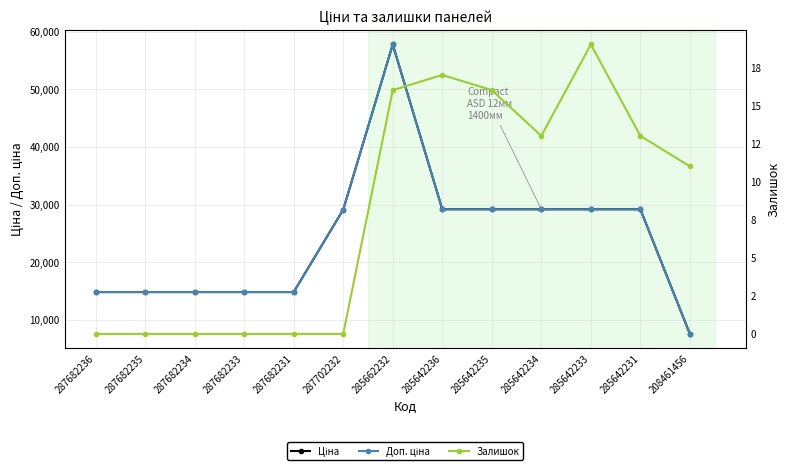

Count the number of categories in the chart.

13